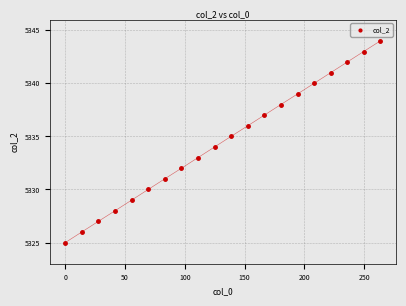

What is the range of Y values (max minus min)?

19